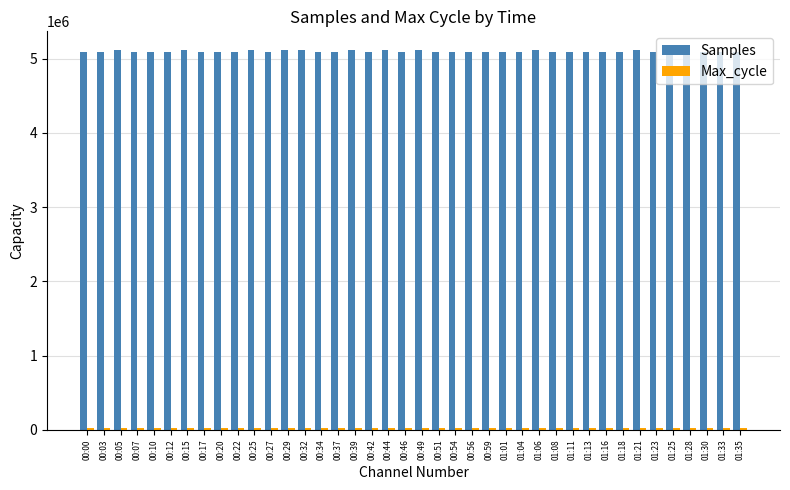

The value of Samples at 00:46 is 3390874. True or false?

False